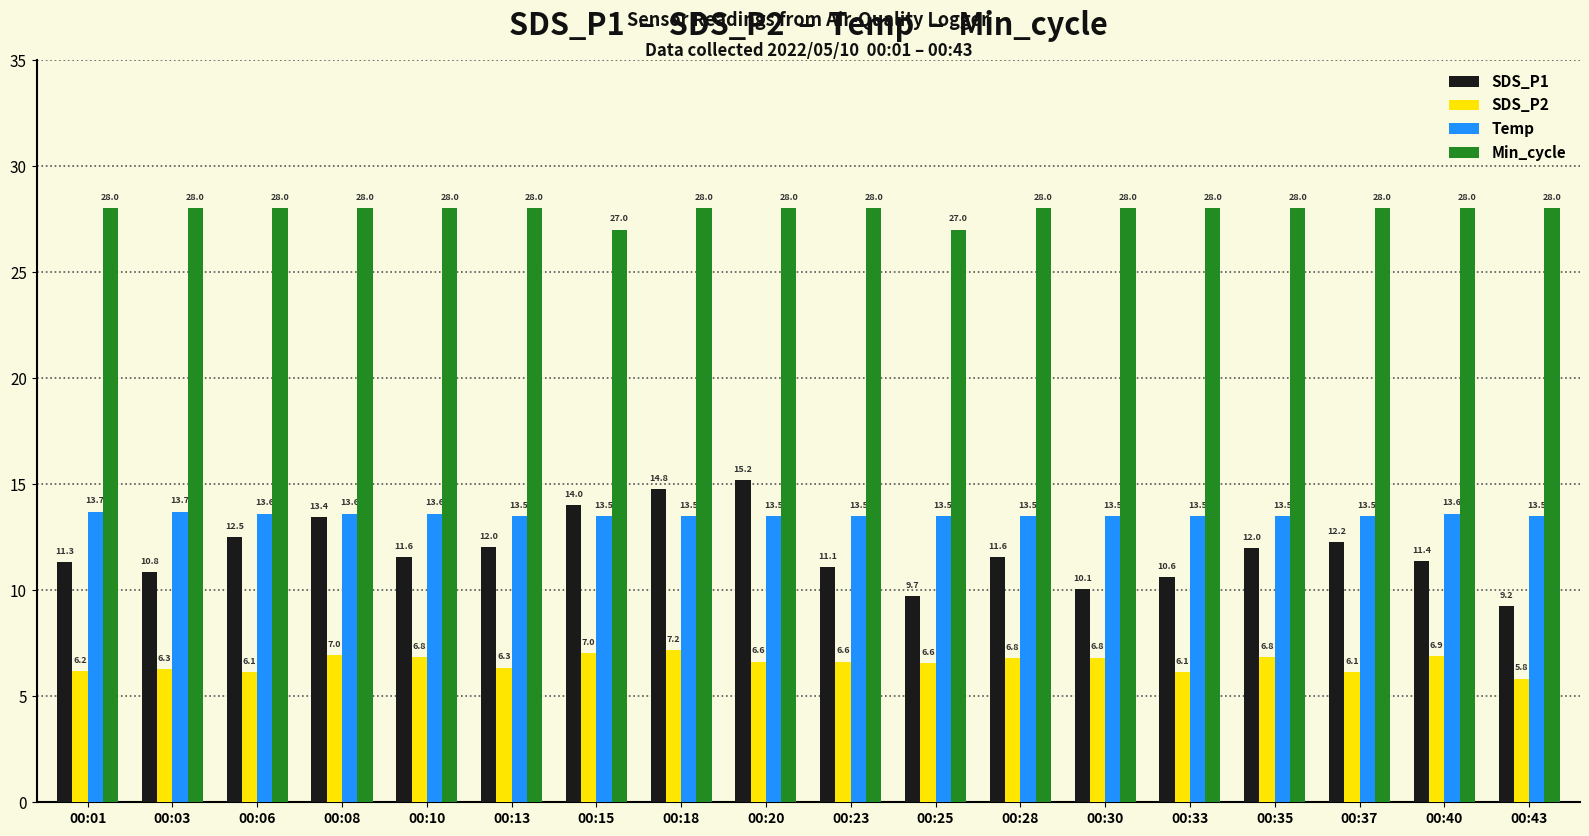

Which series has the largest total across all categories?

Min_cycle